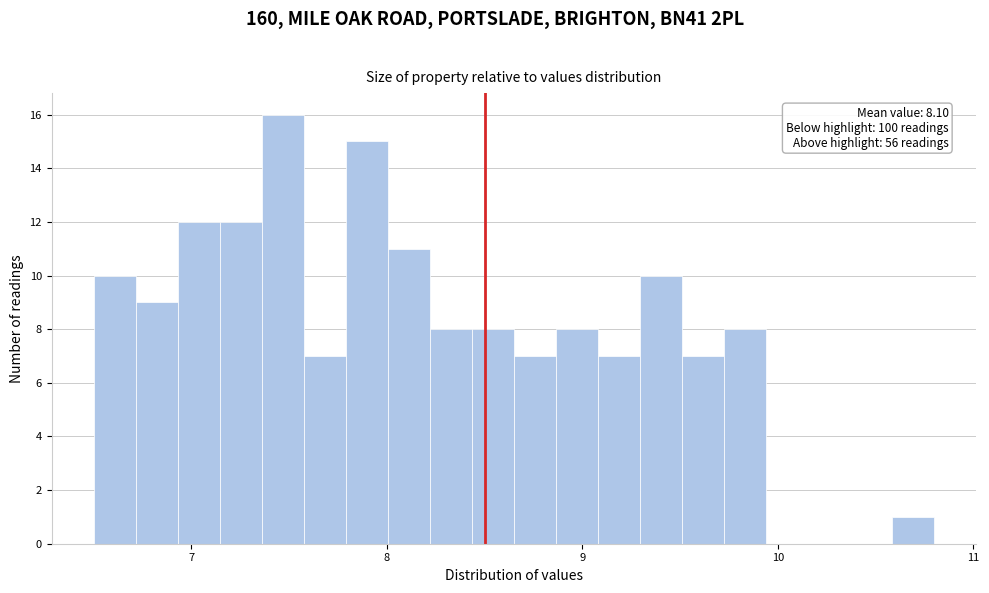

Read against the x-axis, roughly where is the centre of the tallest bar?

7.5